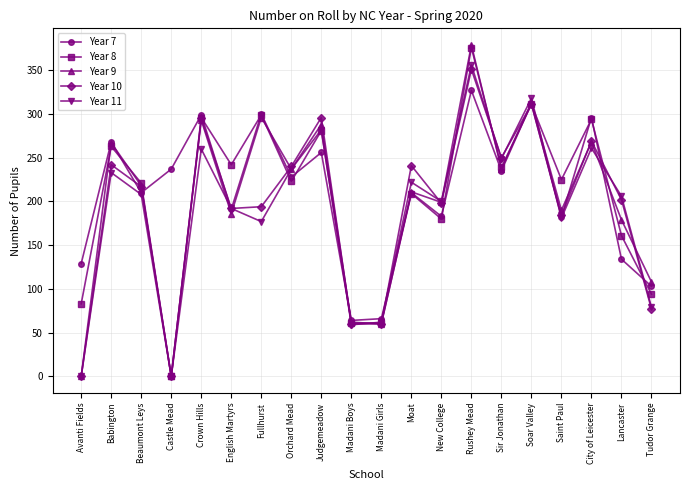

Count the number of categories in the chart.

20